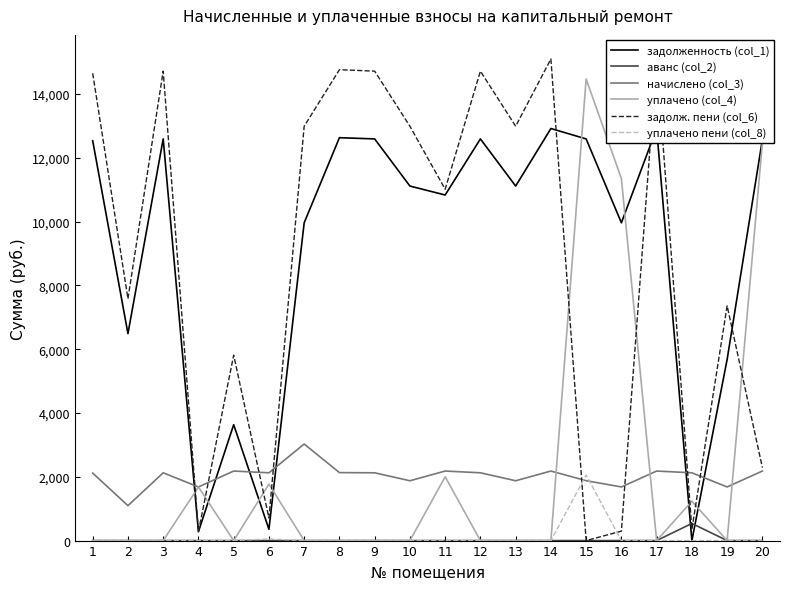

Between 18 and 19, which is larger?

19